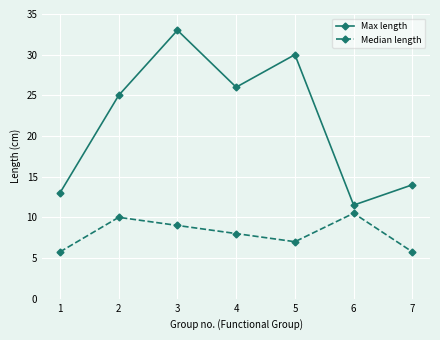

What is the spread (max minus min) of values at 6?

1.0